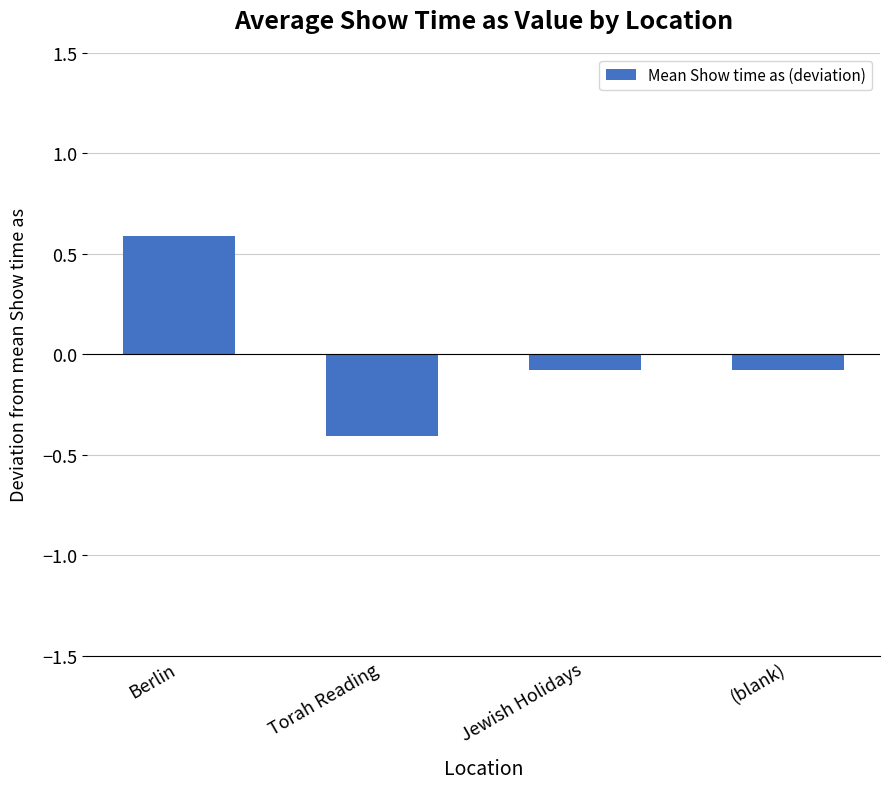

The value at (blank) is -0.1. True or false?

True